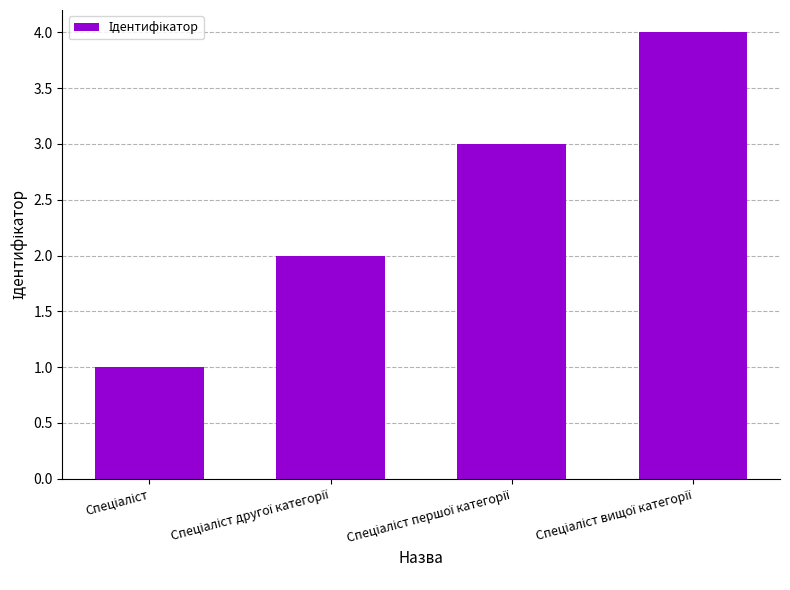

What is the difference between the maximum and minimum values?

3